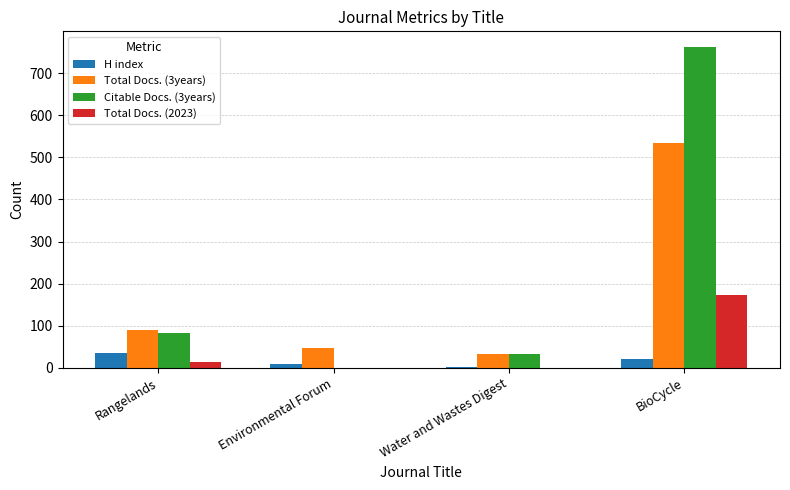

What value does the H index series have at BioCycle, to the nearest 5?

20